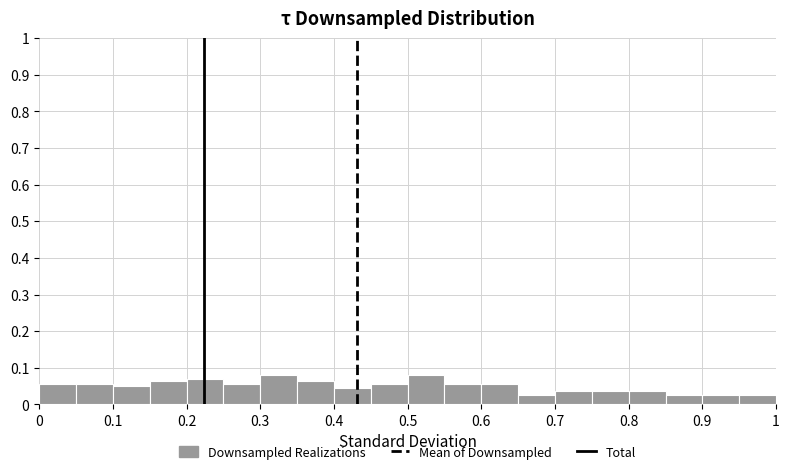

Reading left to right, list every bar in this chart as the range it spans on the x-axis followed by its height. The values are not printed on the chart, so give them approximately, as read against the axis.

0.00 to 0.05: 0.06
0.05 to 0.10: 0.06
0.10 to 0.15: 0.05
0.15 to 0.20: 0.06
0.20 to 0.25: 0.07
0.25 to 0.30: 0.06
0.30 to 0.35: 0.08
0.35 to 0.40: 0.06
0.40 to 0.45: 0.04
0.45 to 0.50: 0.06
0.50 to 0.55: 0.08
0.55 to 0.60: 0.06
0.60 to 0.65: 0.06
0.65 to 0.70: 0.03
0.70 to 0.75: 0.04
0.75 to 0.80: 0.04
0.80 to 0.85: 0.04
0.85 to 0.90: 0.03
0.90 to 0.95: 0.03
0.95 to 1.00: 0.03